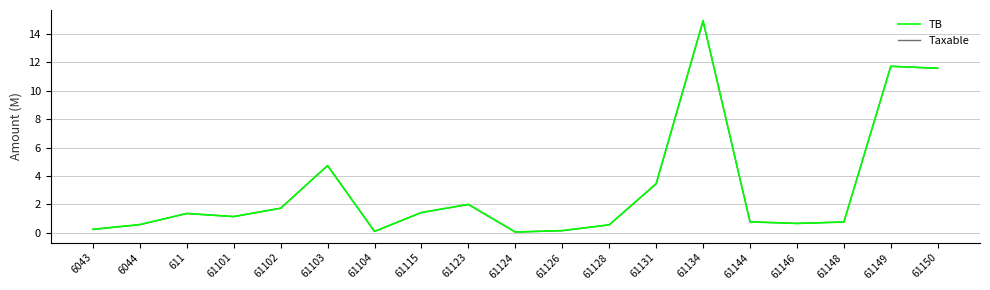

What are all the series names shown in the legend?

TB, Taxable